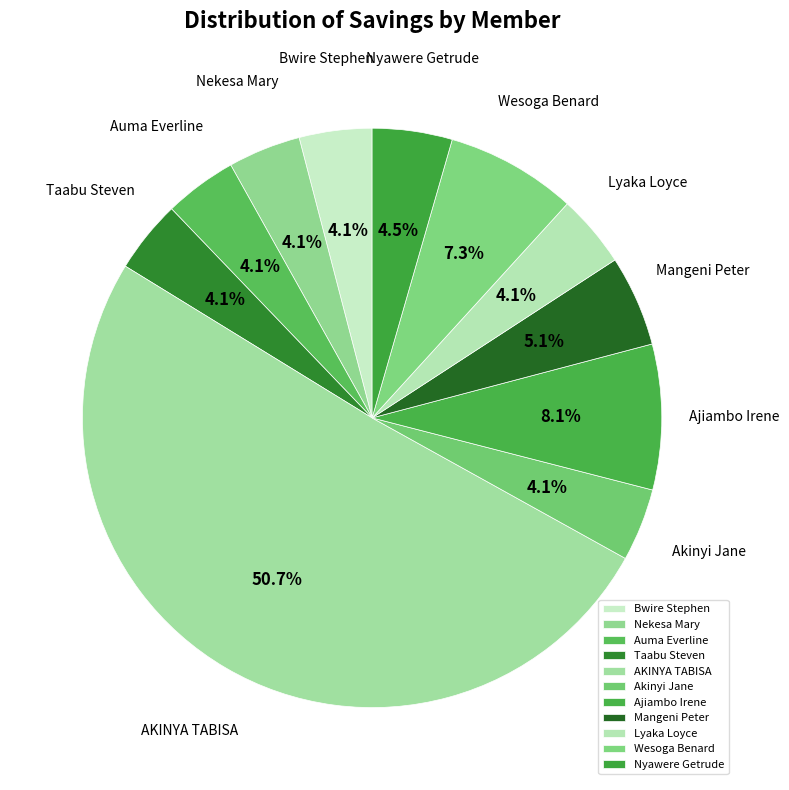

Which category has the biggest portion of the pie?

AKINYA TABISA